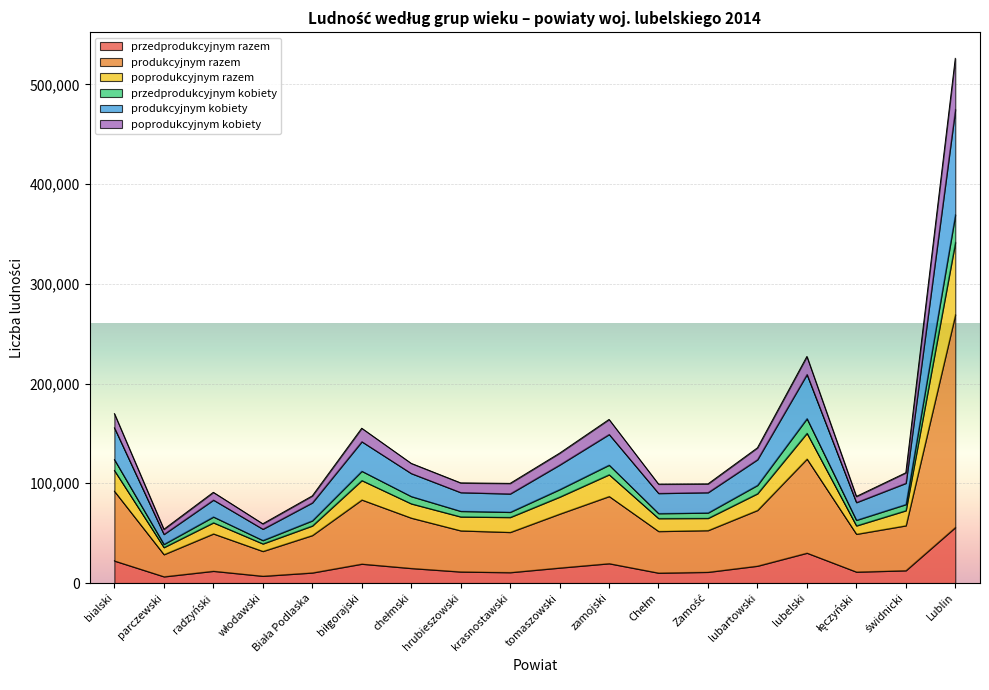

Does the chart display data point markers on the line(s)?

No